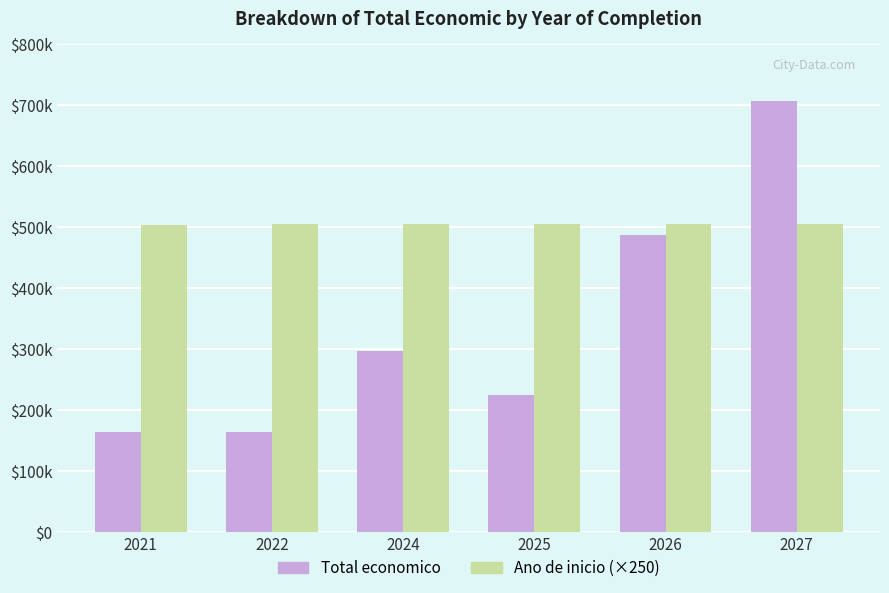

Where is Total economico nearest to the value 435648?

2026